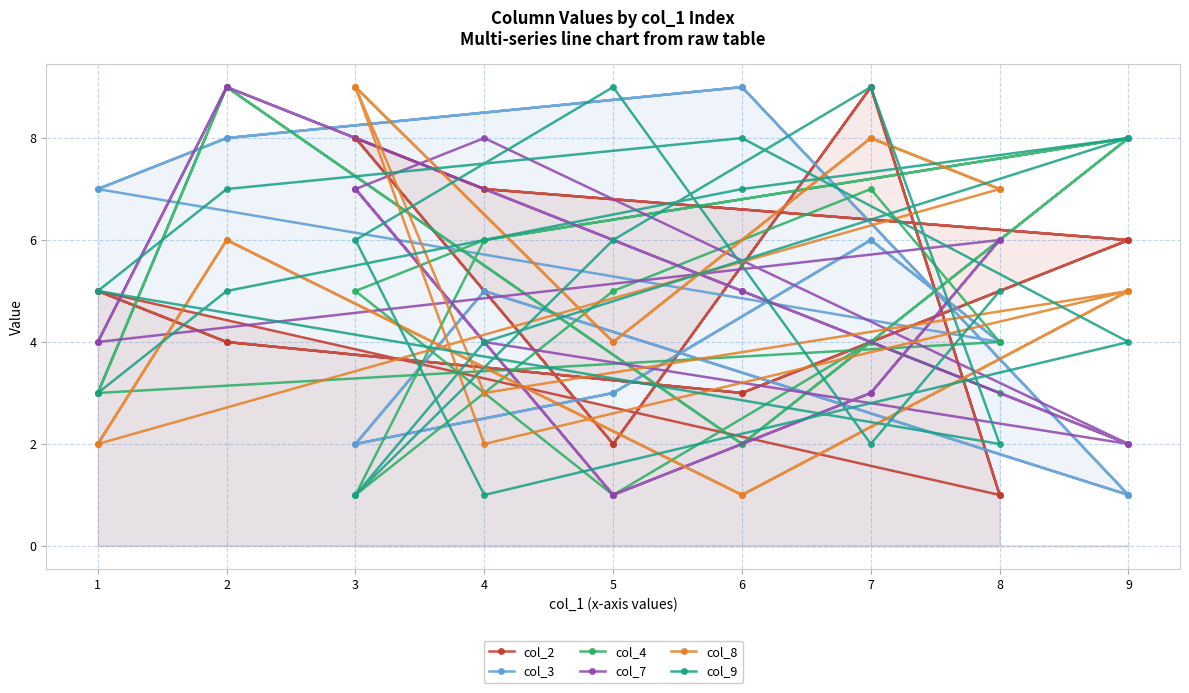

At which label does col_3 first exceed 5?

7